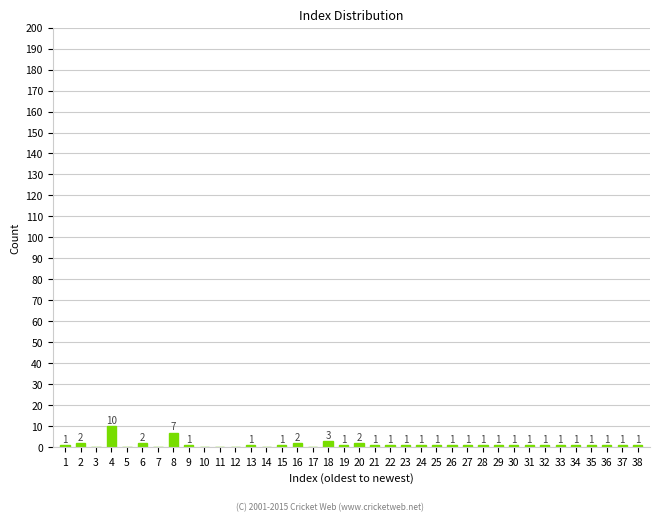

Reading left to right, transcribe all the data shown in this chart.

1=1	2=2	3=0	4=10	5=0	6=2	7=0	8=7	9=1	10=0	11=0	12=0	13=1	14=0	15=1	16=2	17=0	18=3	19=1	20=2	21=1	22=1	23=1	24=1	25=1	26=1	27=1	28=1	29=1	30=1	31=1	32=1	33=1	34=1	35=1	36=1	37=1	38=1